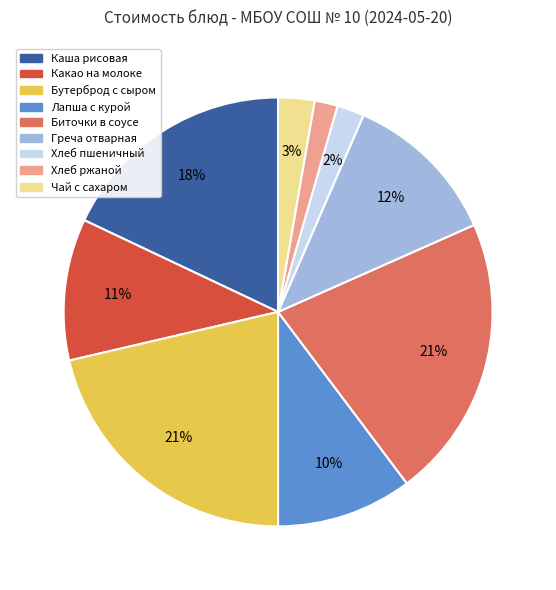

Do Бутерброд с сыром and Каша рисовая together represent more than half of the pie?

No